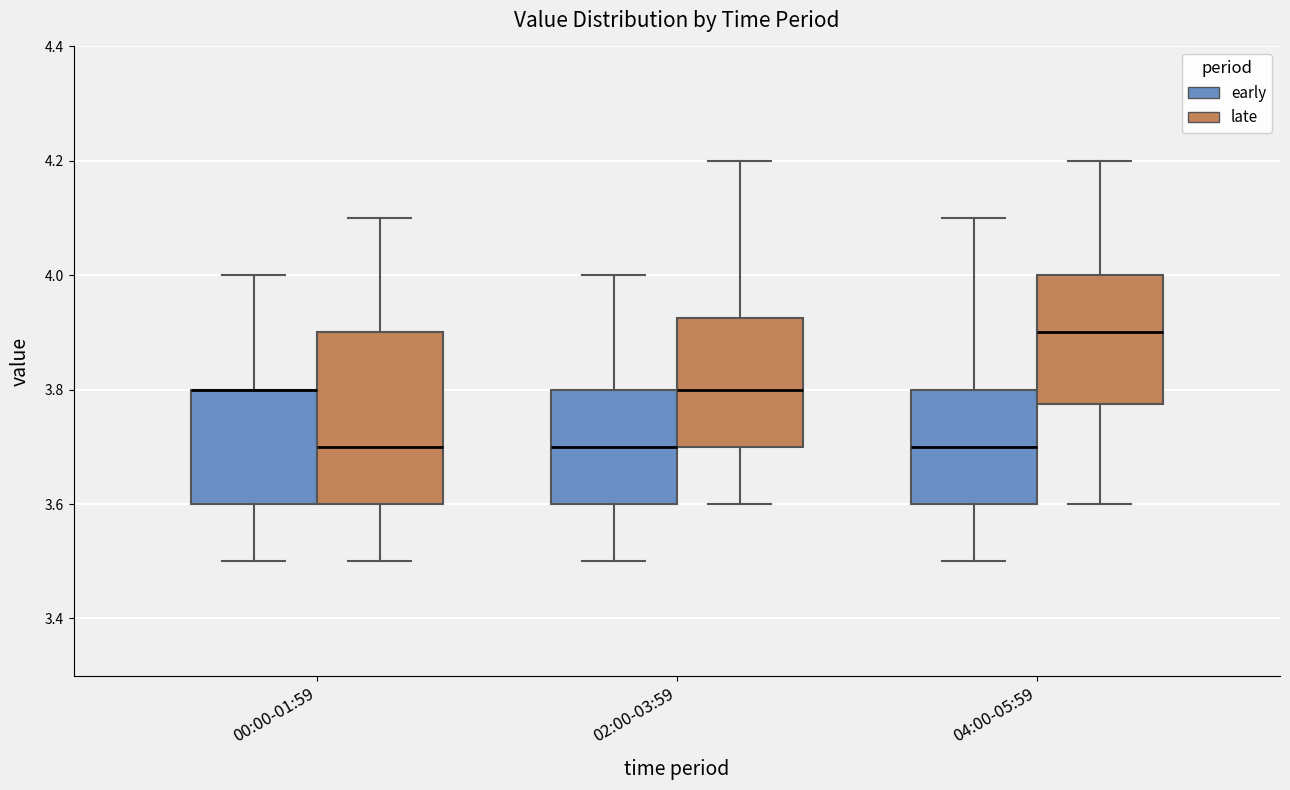

Reading left to right, read every box against the y-axis: the position of its median line, the range the box covers, and the ends of its whiskers. The values are not printed on the chart, so give them approximately, as read against the axis.

00:00-01:59 (early): median 3.80 (drawn on the box's upper edge), box 3.60 to 3.80, whiskers 3.50 to 4.00
00:00-01:59 (late): median 3.70, box 3.60 to 3.90, whiskers 3.50 to 4.10
02:00-03:59 (early): median 3.70, box 3.60 to 3.80, whiskers 3.50 to 4.00
02:00-03:59 (late): median 3.80, box 3.70 to 3.92, whiskers 3.60 to 4.20
04:00-05:59 (early): median 3.70, box 3.60 to 3.80, whiskers 3.50 to 4.10
04:00-05:59 (late): median 3.90, box 3.78 to 4.00, whiskers 3.60 to 4.20